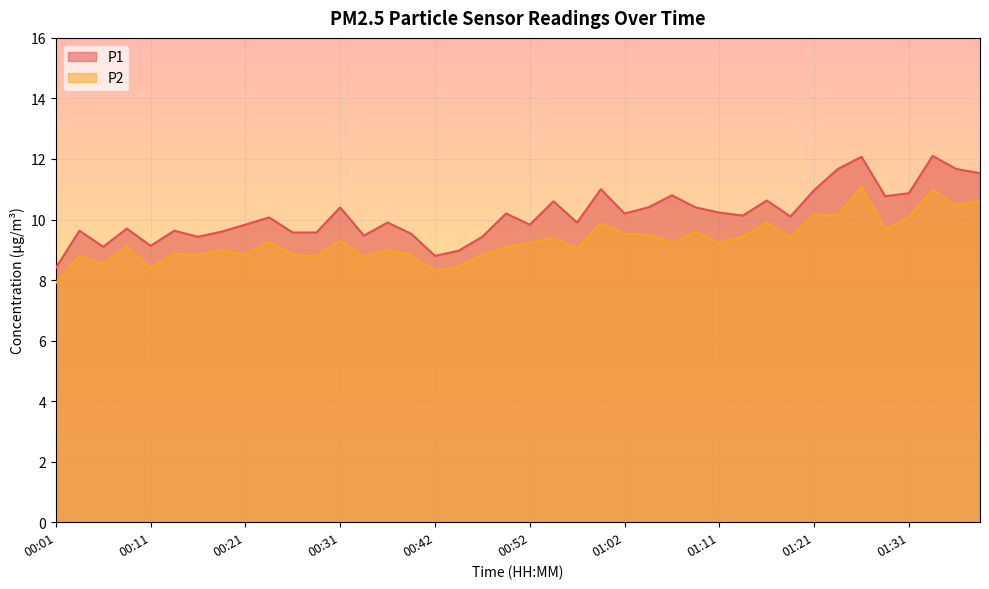

Rank the categories by P2 value from lowest to highest.

00:01, 00:42, 00:11, 00:44, 00:06, 00:34, 00:04, 00:29, 00:16, 00:21, 00:26, 00:39, 00:47, 00:14, 00:19, 00:37, 00:57, 00:09, 00:49, 00:52, 01:07, 01:11, 00:24, 00:31, 00:54, 01:19, 01:14, 01:04, 01:02, 01:09, 01:29, 00:59, 01:16, 01:31, 01:24, 01:21, 01:36, 01:39, 01:34, 01:26